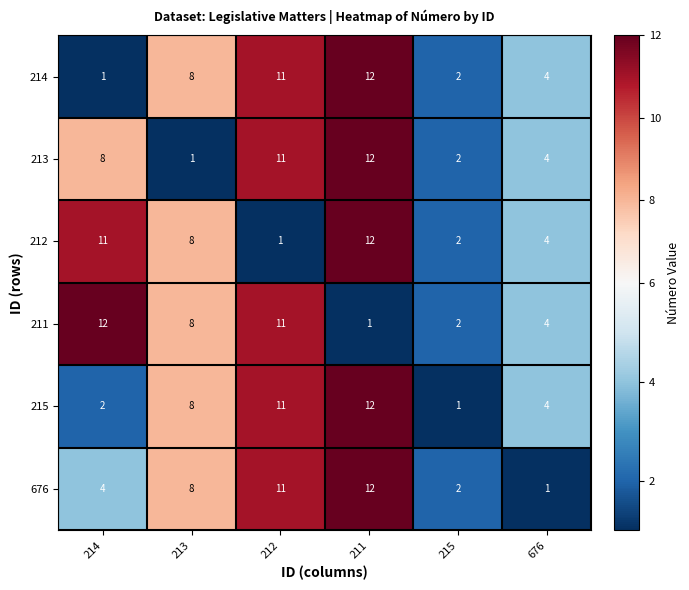

What is the average value of the 676 series?

6